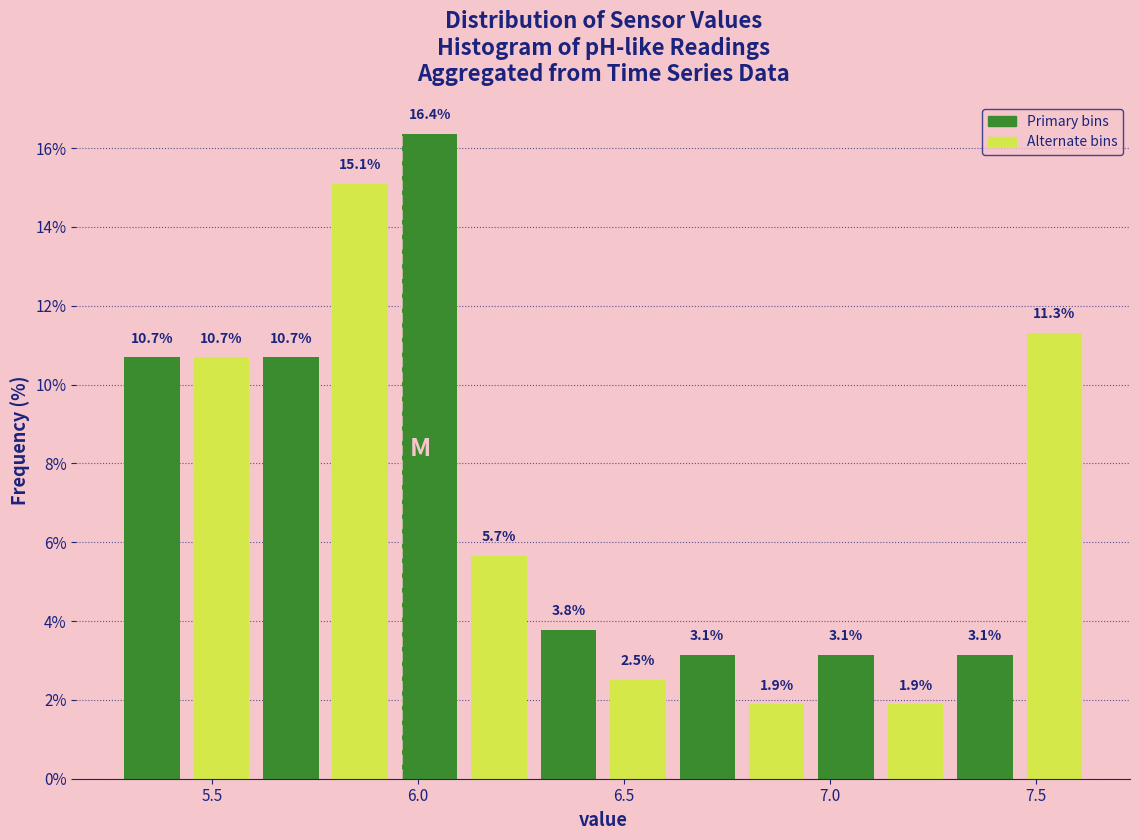

Read against the x-axis, roughly where is the centre of the tallest bar?

6.05